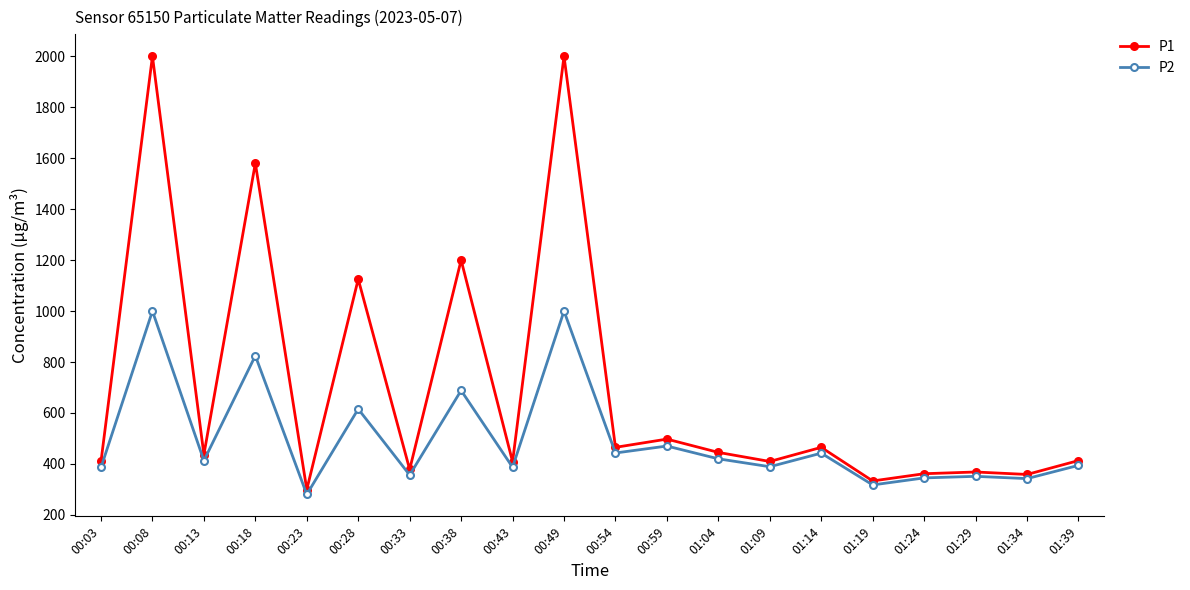

How many lines are shown in the chart?

2